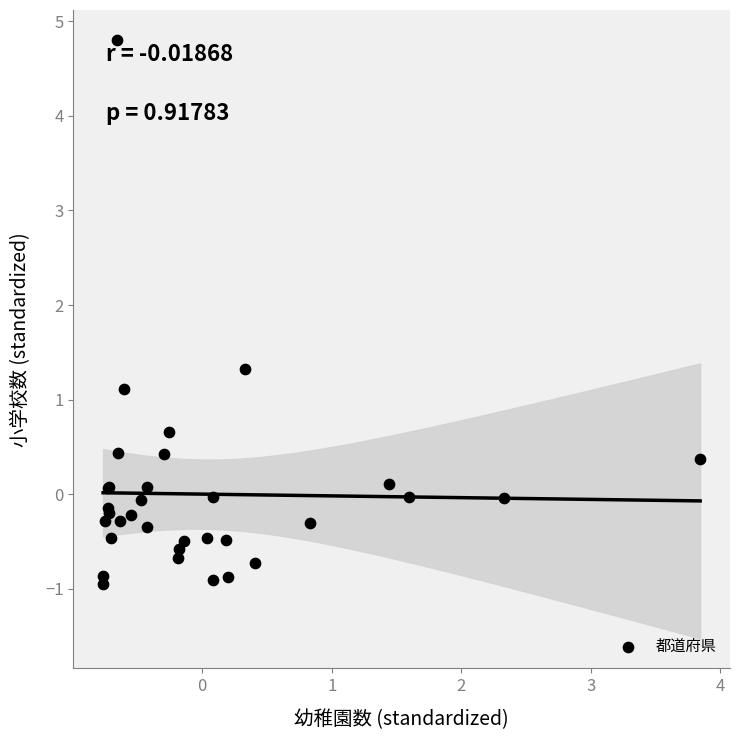

What Y value in the scatter plot is closest to 1?

1.1